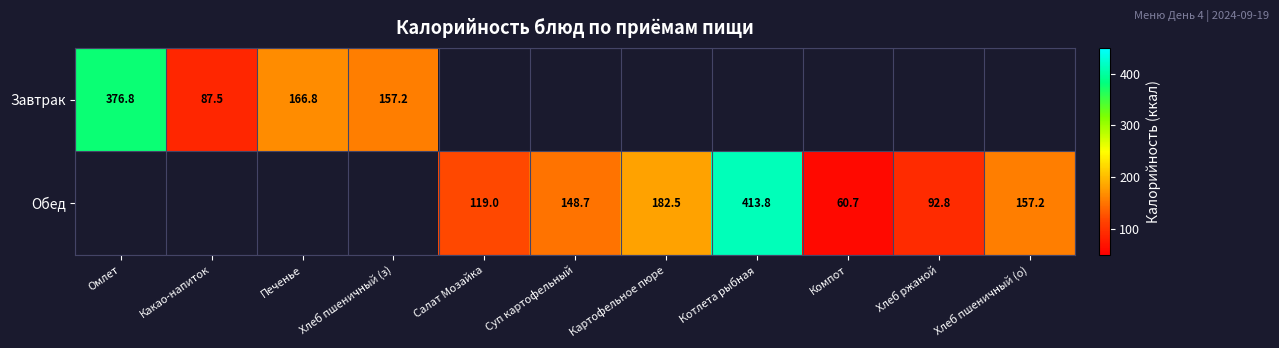

At which category does the chart reach its peak across all series?

Котлета рыбная